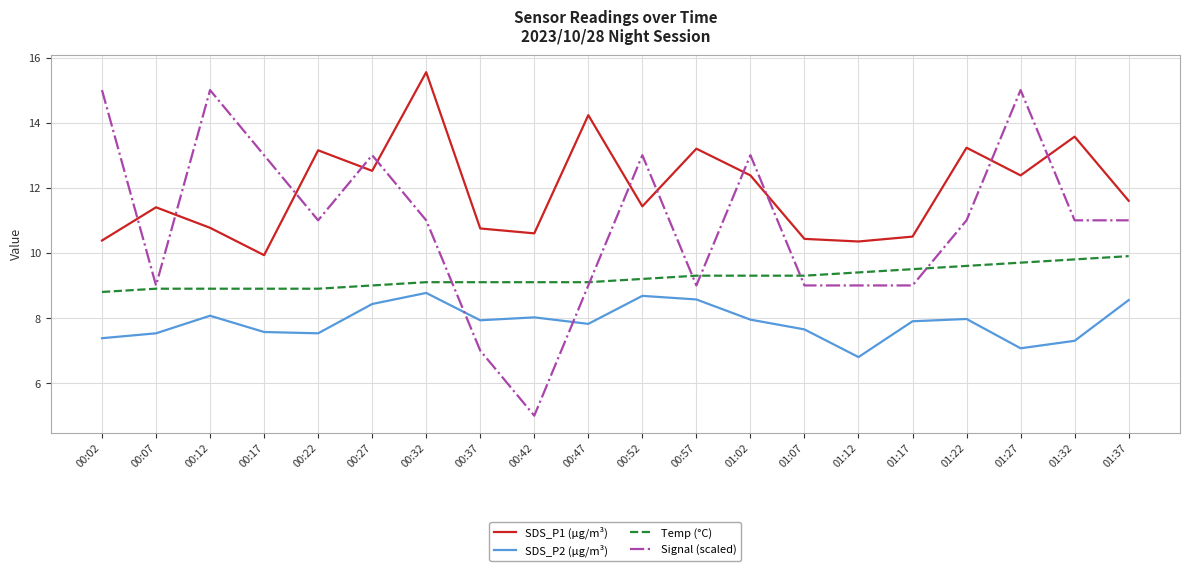

Where do SDS_P1 (µg/m³) and Signal (scaled) first cross each other?

00:02 and 00:07